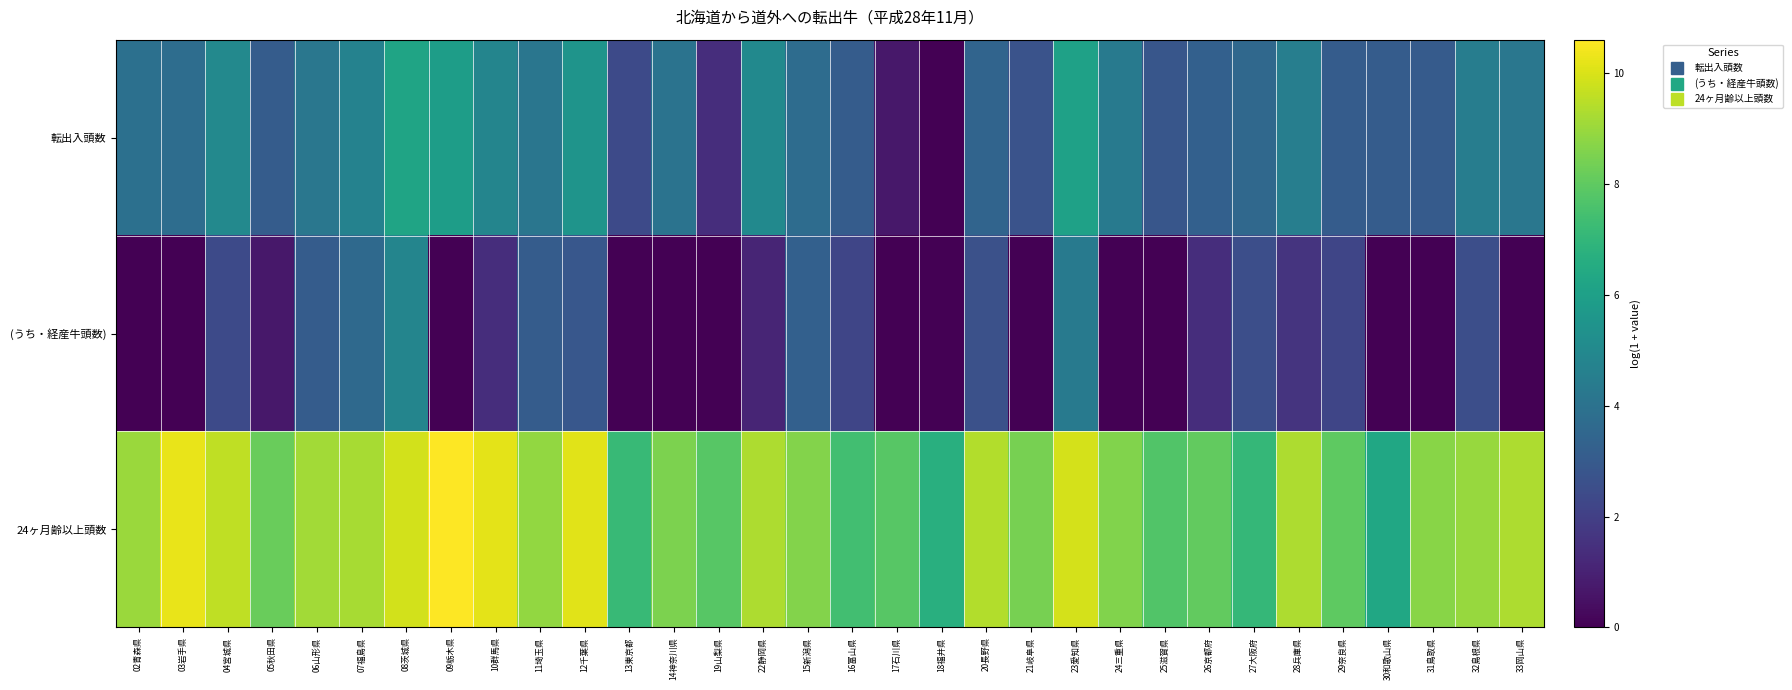

Count the number of categories in the chart.

32